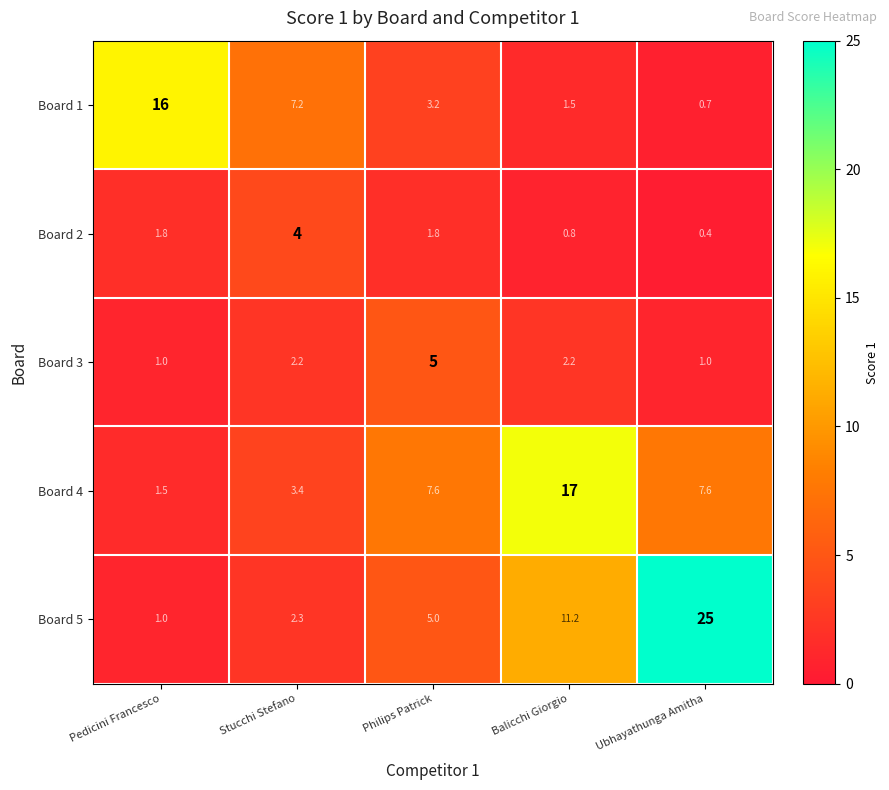

Which series has the widest spread of values?

Board 5